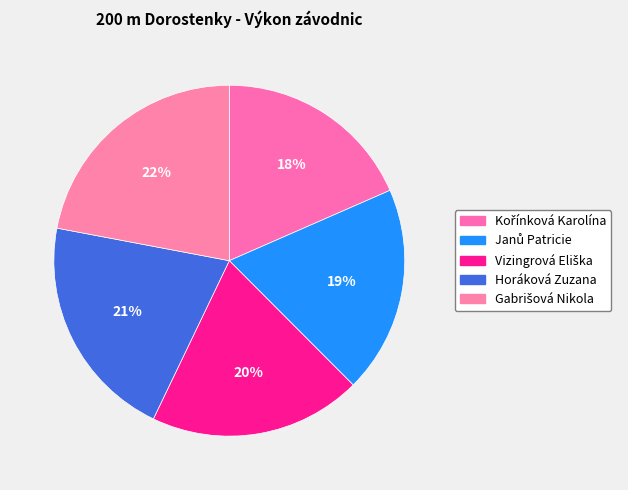

How many segments does this pie chart have?

5